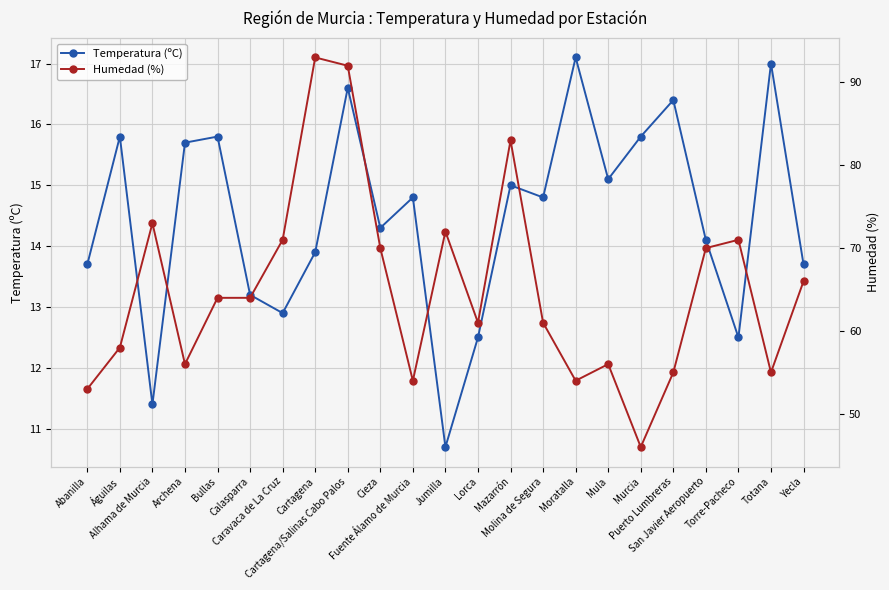

Is it true that Temperatura (ºC) equals 16.4 at Puerto Lumbreras?

True